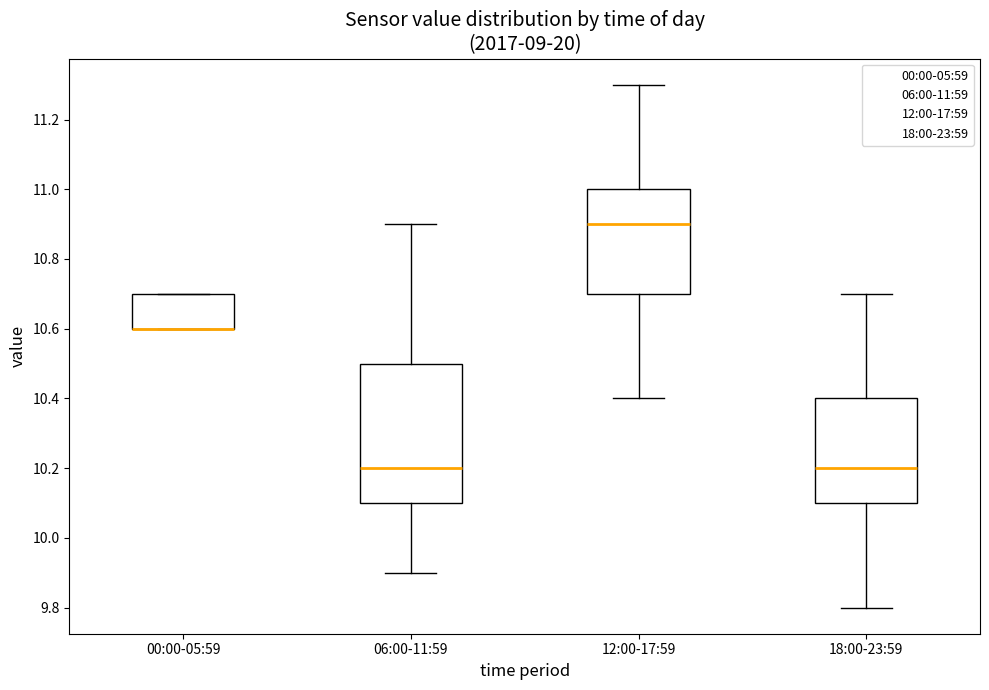

Where is the lower edge of the box for 12:00-17:59 on the y-axis? The values are not printed on the chart, so give them approximately, as read against the axis.

10.7